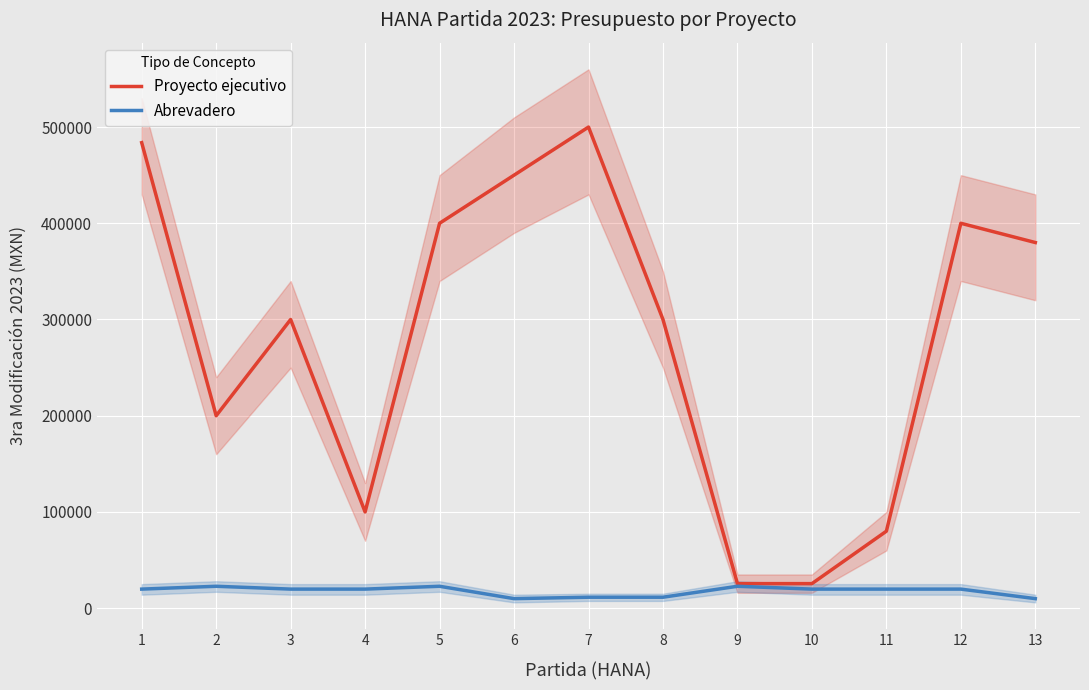

At how many categories does at least one series exceed 303868?

6